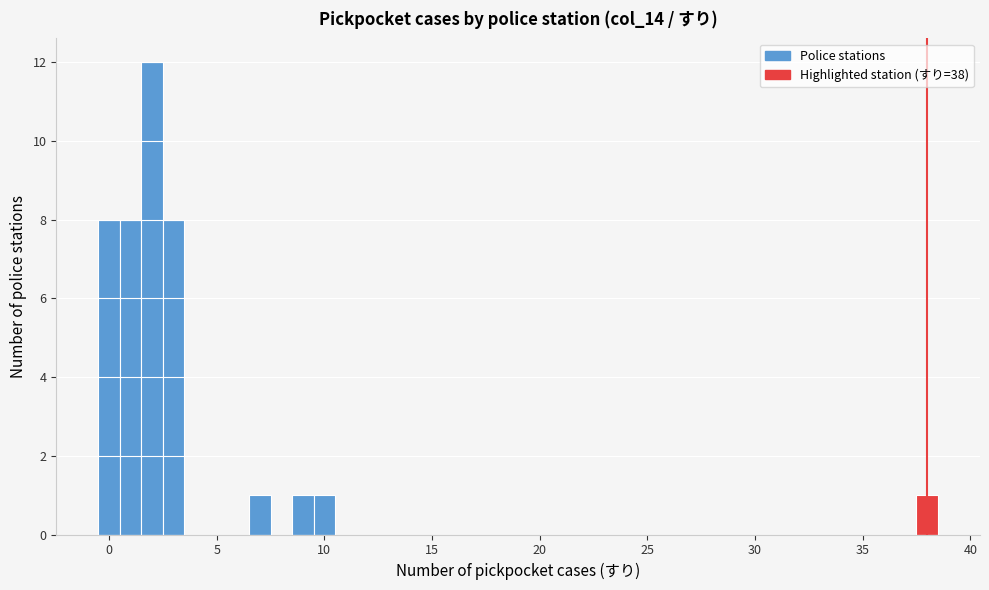

Around what value on the x-axis is the tallest bar? Give the approximate position of its centre, as read against the axis.

2.0